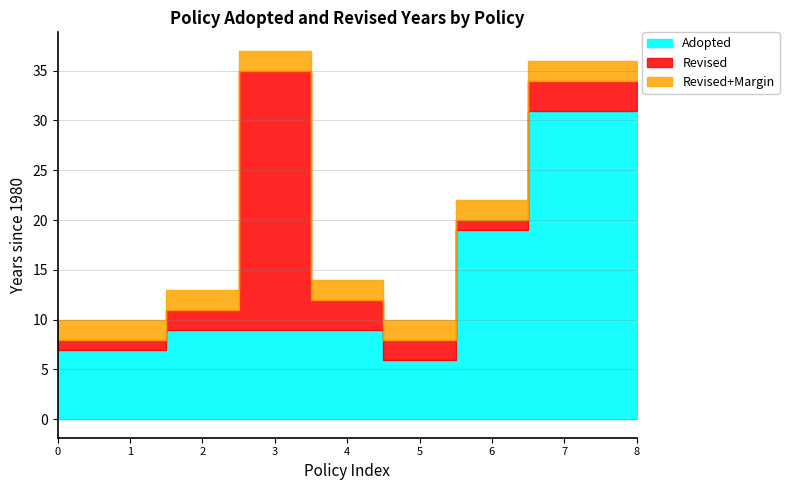

Which series has the widest spread of values?

Revised